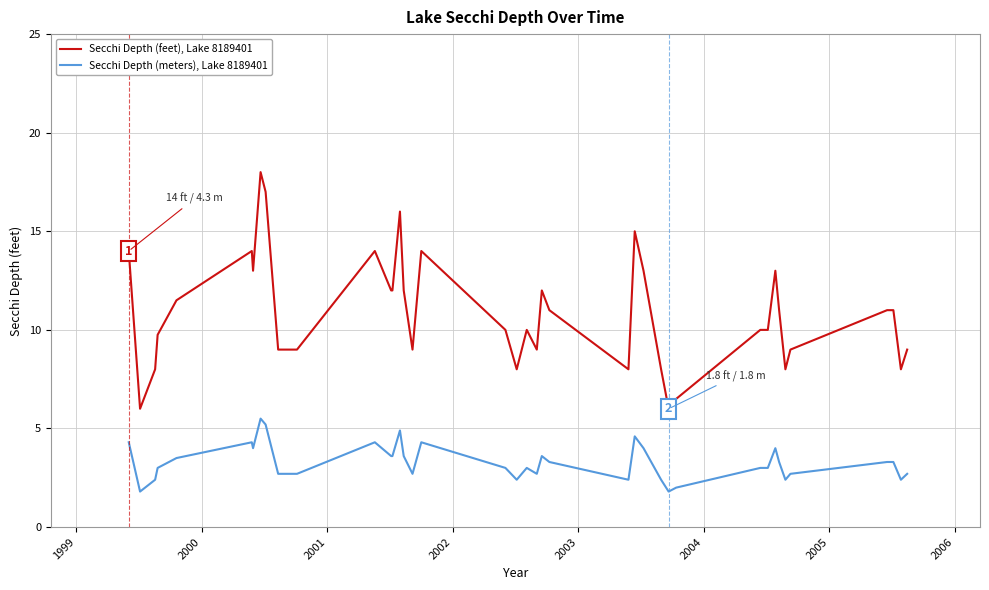

Which series has the largest range (max minus min)?

Secchi Depth (feet), Lake 8189401